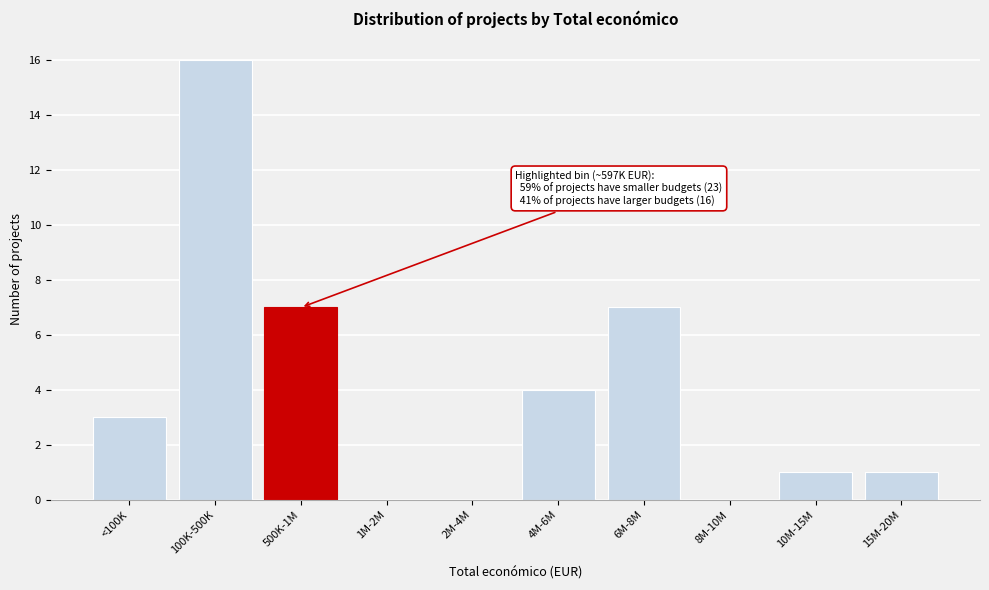

Reading right to left, transcribe all the data shown in this chart.

15M-20M=1	10M-15M=1	8M-10M=0	6M-8M=7	4M-6M=4	2M-4M=0	1M-2M=0	500K-1M=7	100K-500K=16	<100K=3